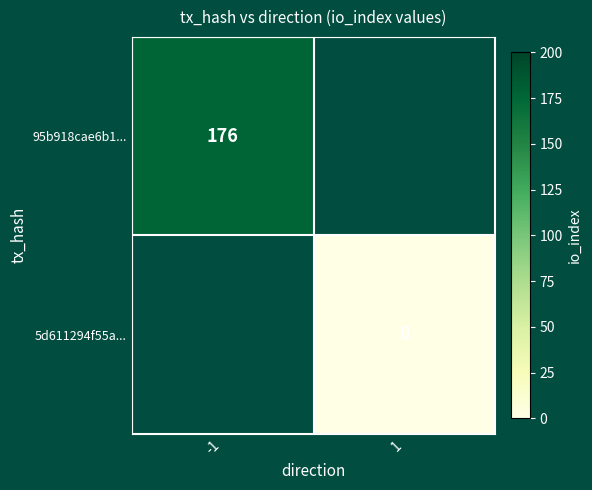

Is it true that 95b918cae6b1... equals 115 at -1?

False